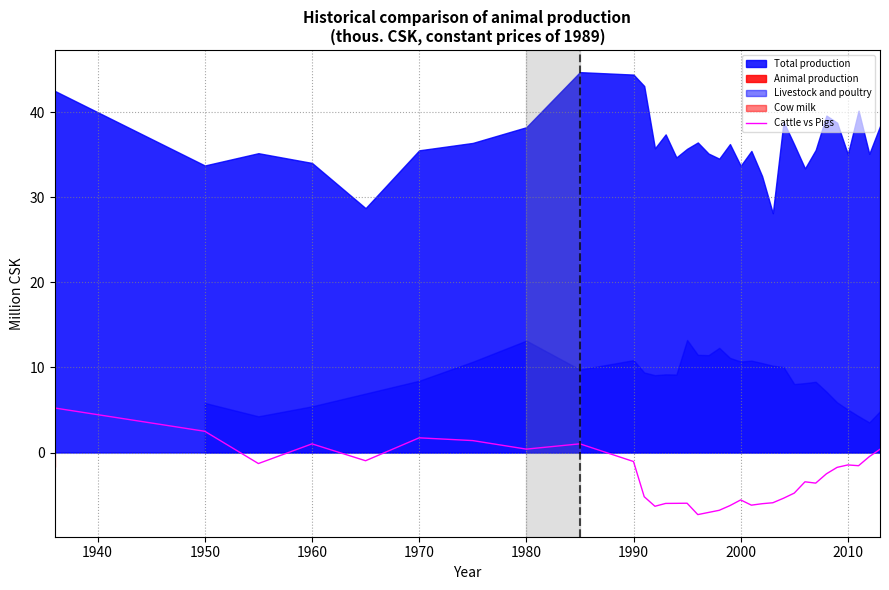

What is the highest value of the Cattle vs Pigs series?

5.2